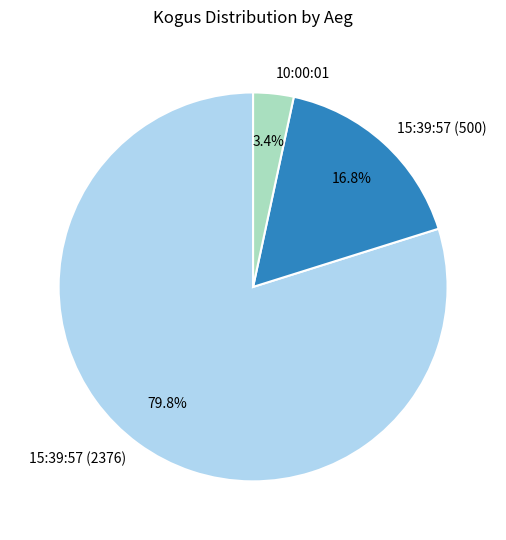

Approximately how many times larger is the value at 15:39:57 (2376) compared to 15:39:57 (500)?

4.8